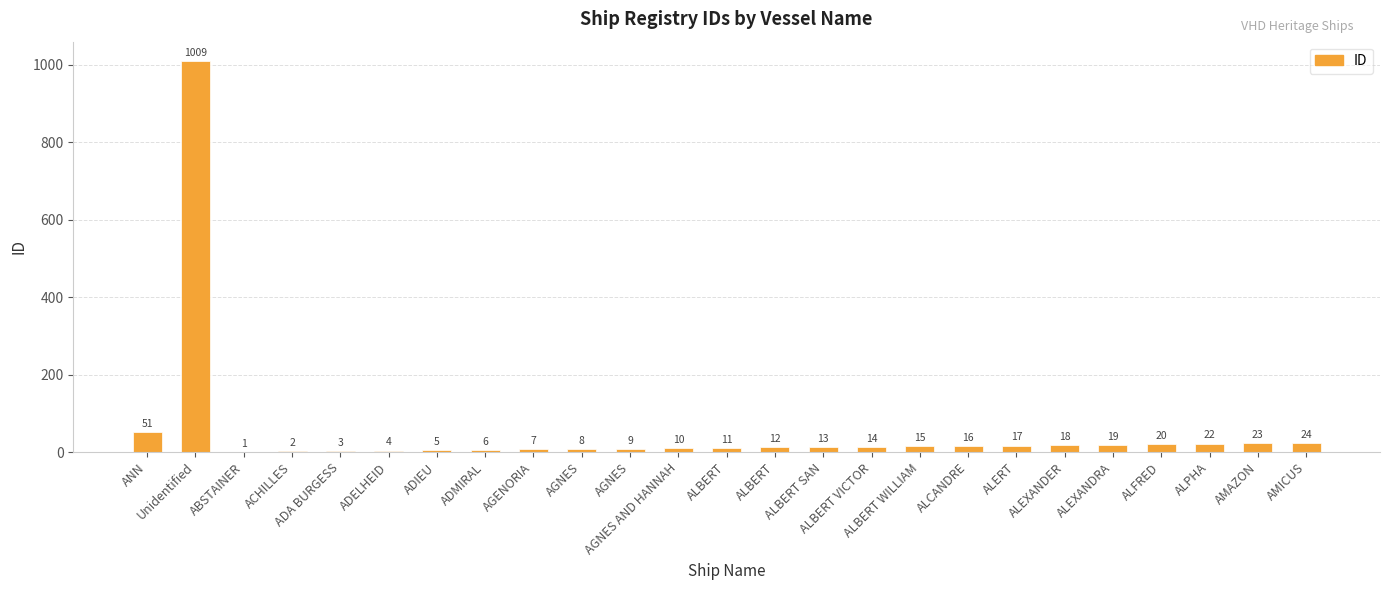

How many series are shown in this chart?

1